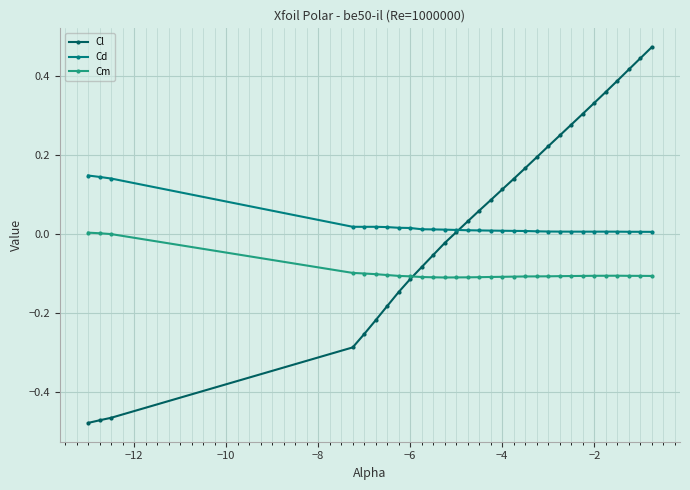

What are all the series names shown in the legend?

Cl, Cd, Cm